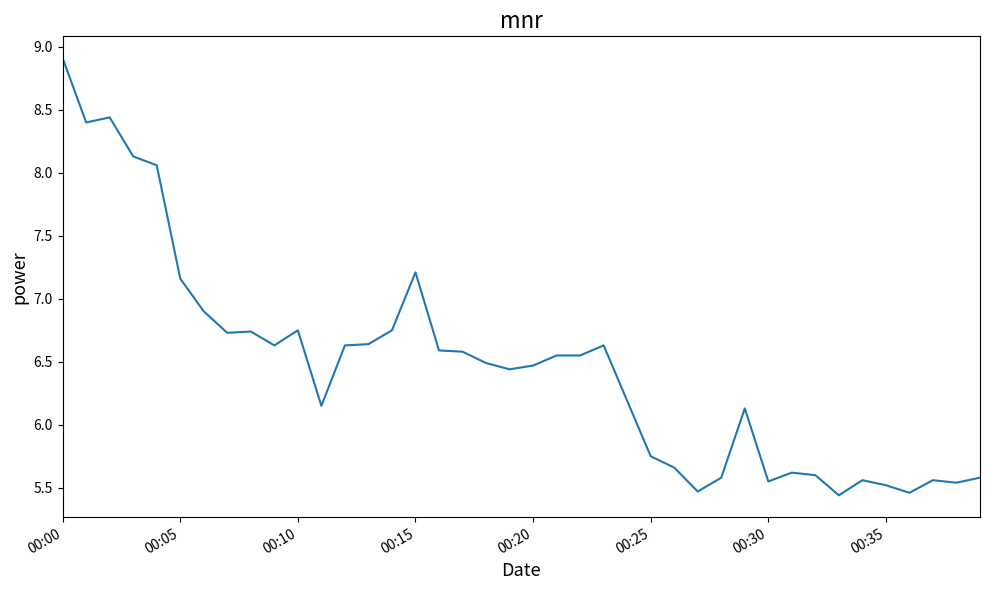

What is the difference between the maximum and minimum values?

3.5